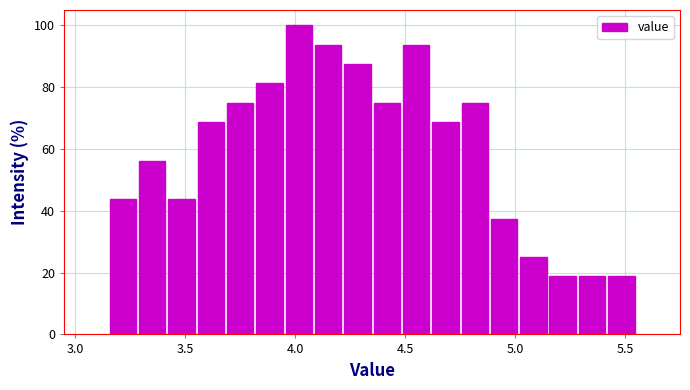

Around what value on the x-axis is the tallest bar? Give the approximate position of its centre, as read against the axis.

4.00